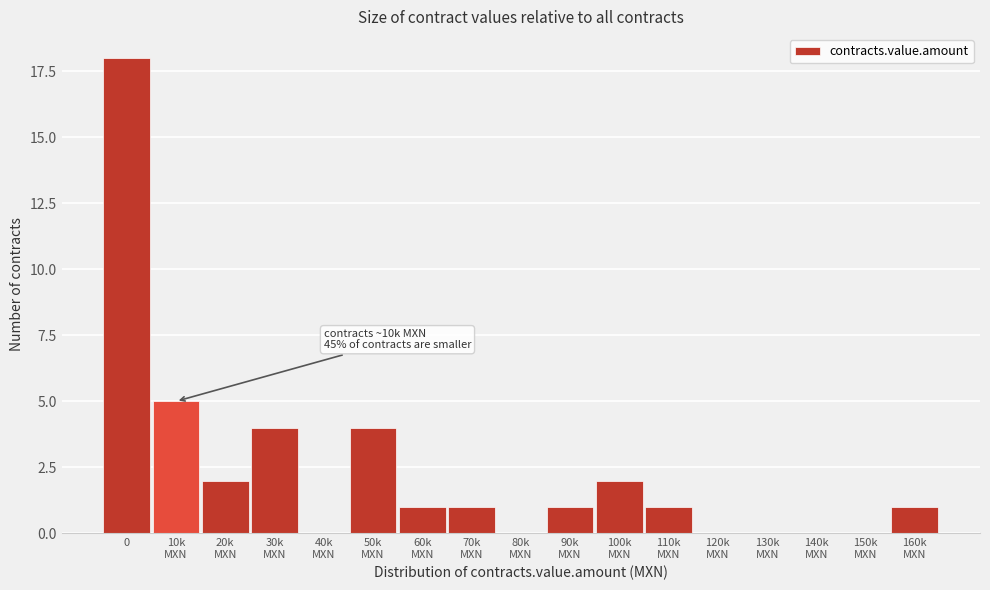

What is the greatest value displayed?

18